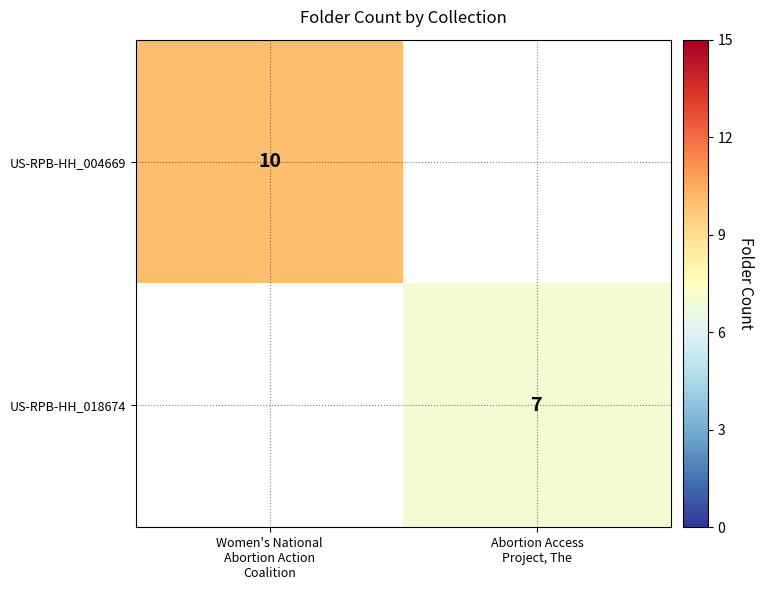

Is it true that US-RPB-HH_004669 equals 16.5 at Women's National Abortion Action Coalition?

False